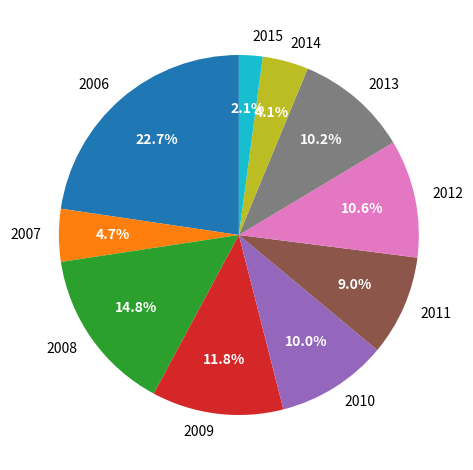

To the nearest percent, what portion does 2008 represent?

15%